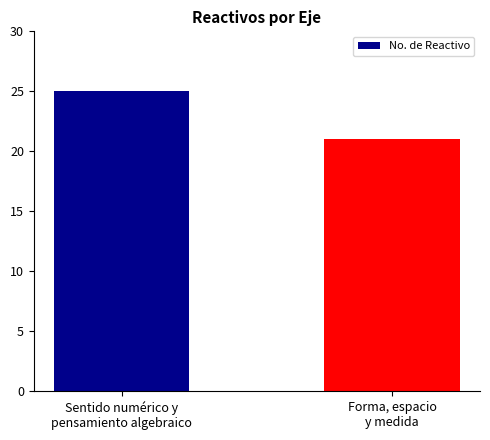

What is the smallest value displayed?

21